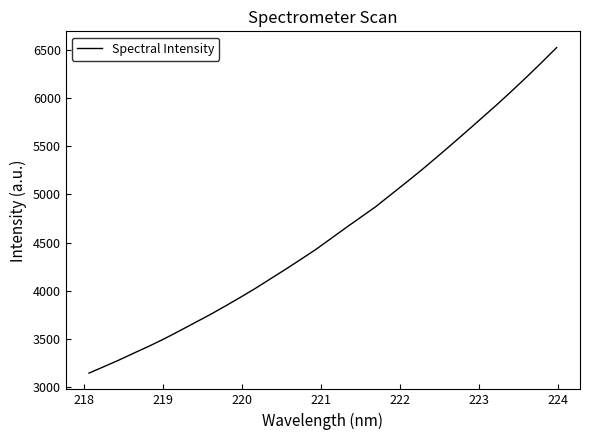

What is the maximum value shown in the chart?

6522.6